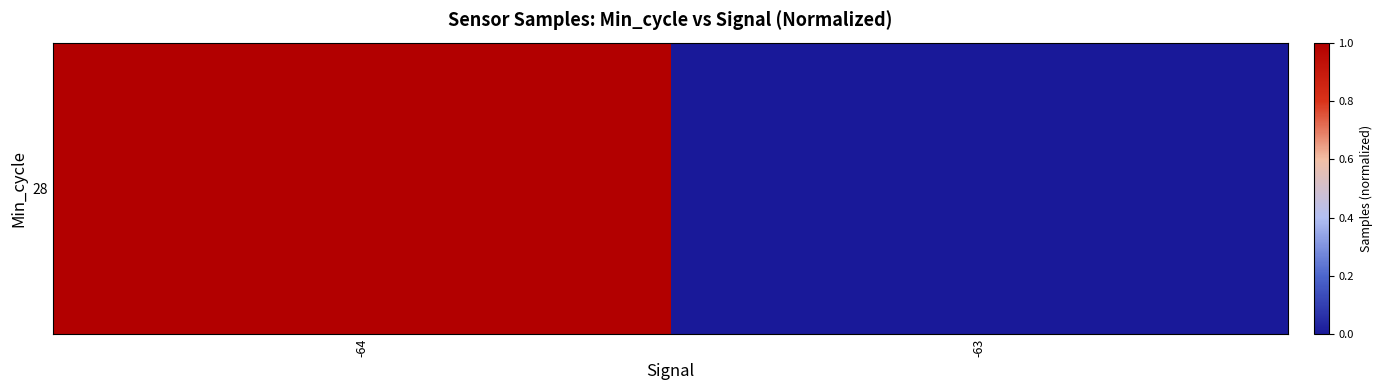

Reading left to right, list all the values displayed in this chart.

-64=1.0	-63=0.0